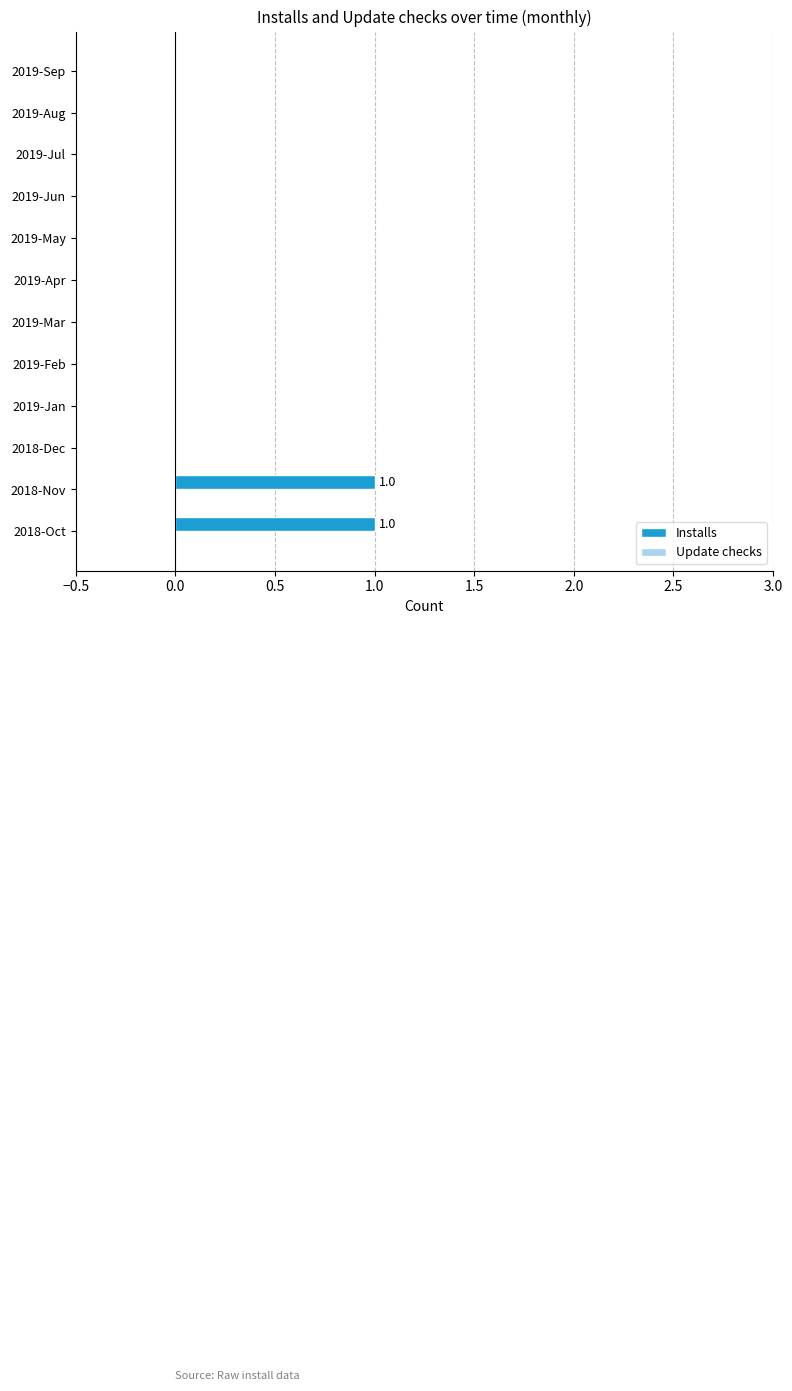

True or false: the data shows -1 at 2019-May.

False